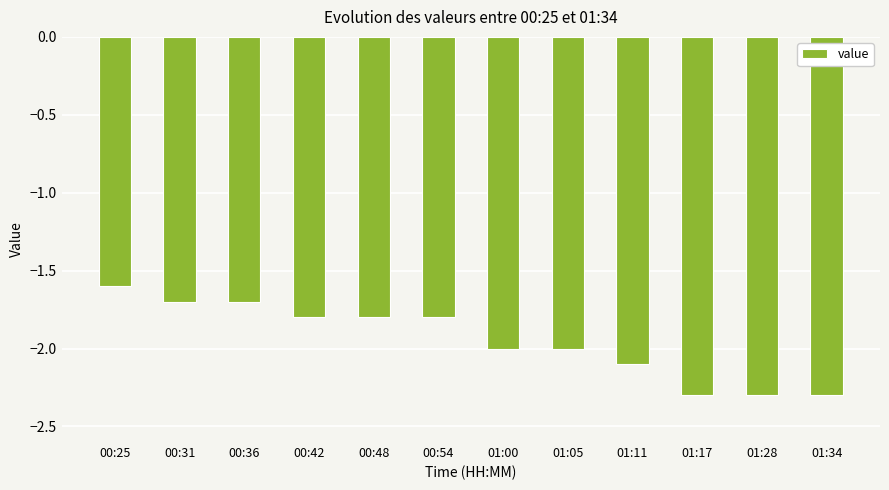

What is the minimum value shown in the chart?

-2.3